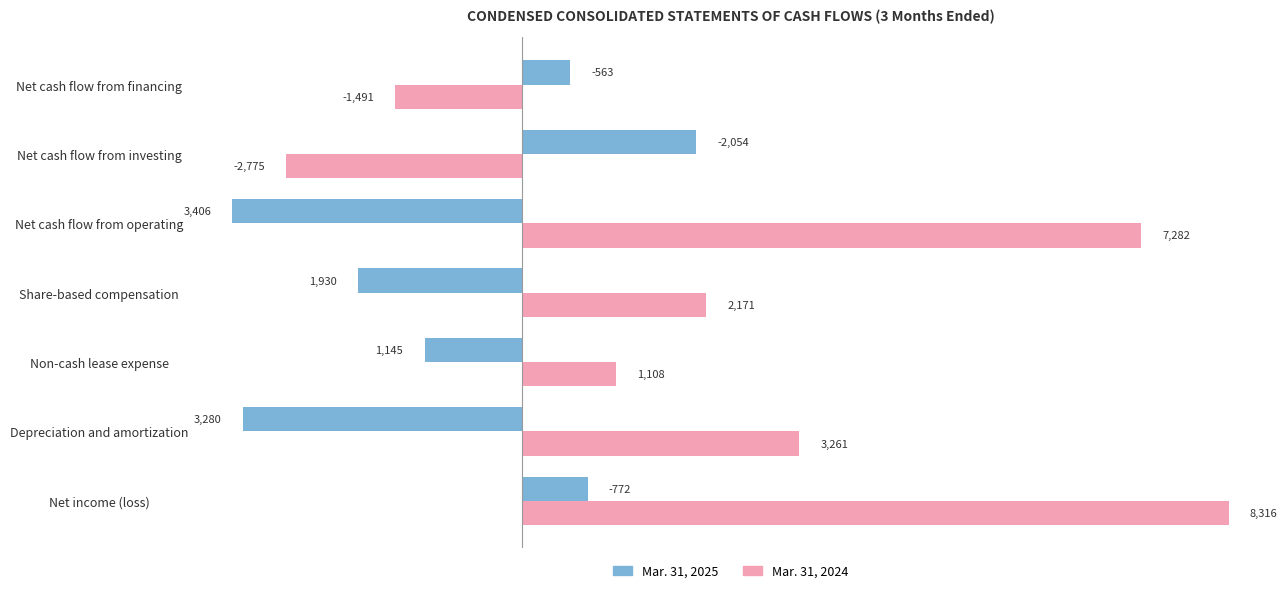

List the series in order of their overall mean, highest first.

Mar. 31, 2024, Mar. 31, 2025